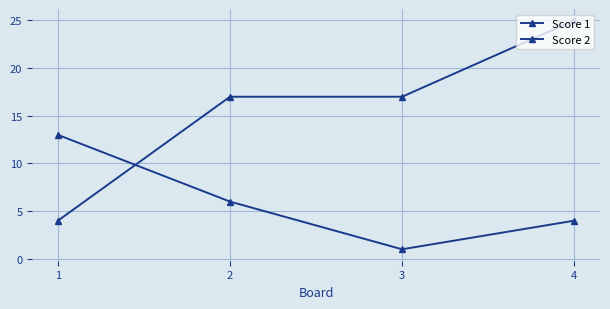

How many categories are shown in the chart?

4